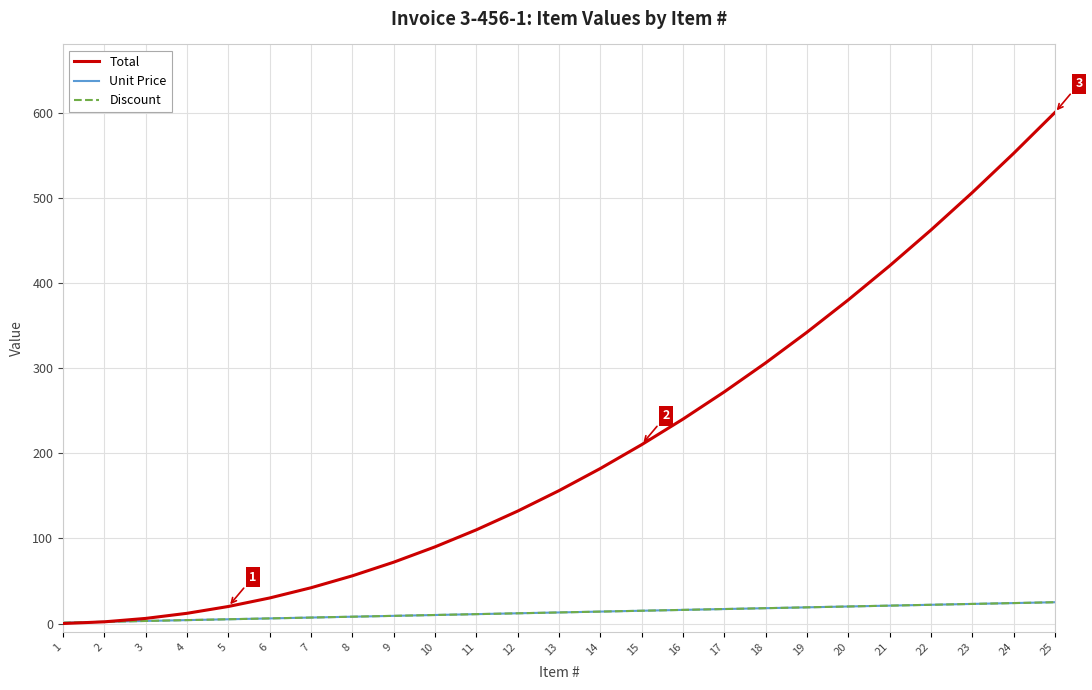

True or false: Discount has more than 1 interior local peaks.

False